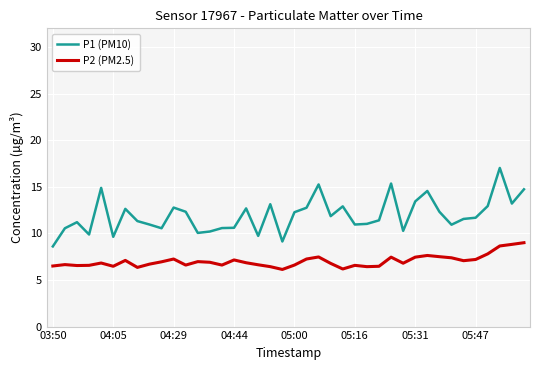

List the series in order of their overall mean, lowest first.

P2 (PM2.5), P1 (PM10)